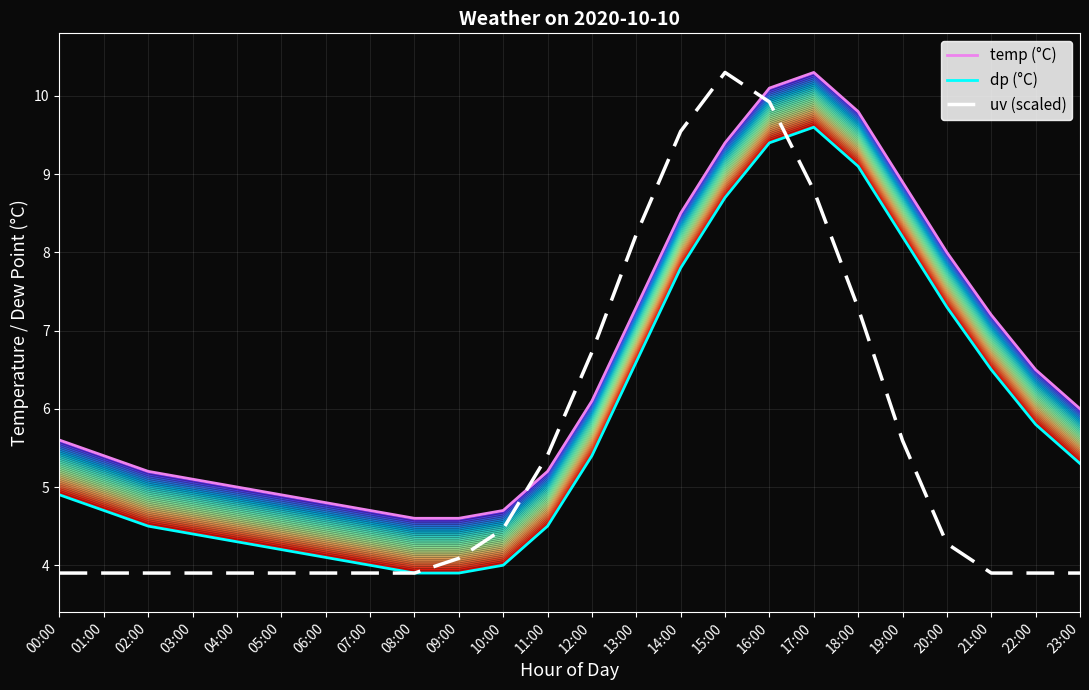

What is the minimum value for dp?

3.9